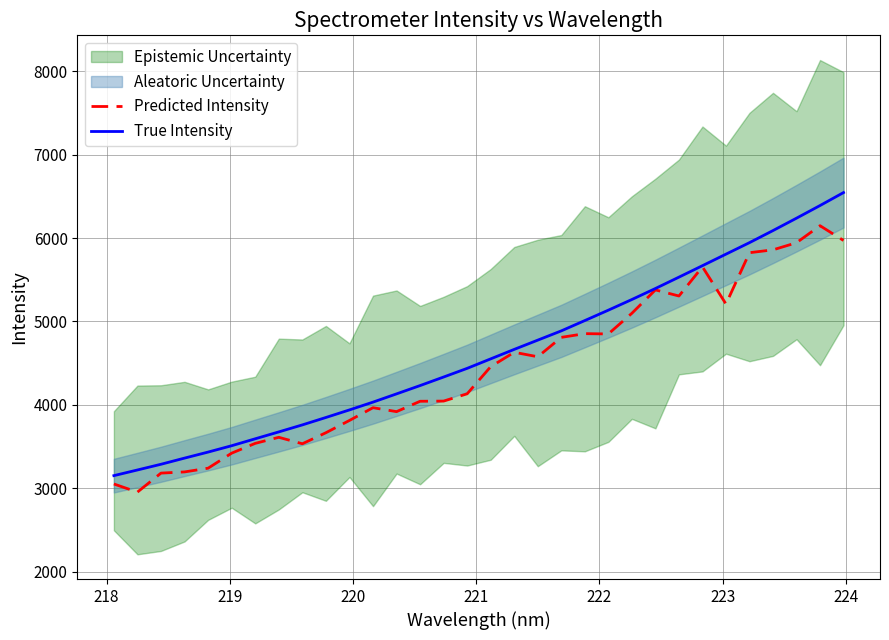

Reading left to right, what are all the values shown in this chart?

Predicted Intensity: 3052.6	2955.4	3183.1	3197.2	3241.9	3422.3	3539.5	3612.0	3534.6	3667.0	3814.0	3966.8	3919.6	4043.9	4046.1	4133.5	4458.8	4631.0	4577.3	4809.8	4854.3	4850.9	5098.7	5378.7	5305.5	5654.9	5209.6	5824.4	5858.7	5943.8	6148.0	5971.0
True Intensity: 3152.7	3220.5	3289.0	3362.8	3435.1	3511.2	3594.3	3676.9	3760.8	3849.6	3940.3	4033.7	4132.5	4232.1	4334.6	4438.4	4552.1	4665.8	4776.6	4887.6	5011.2	5135.8	5263.5	5395.3	5531.5	5668.7	5807.0	5944.9	6089.6	6238.1	6389.5	6545.0